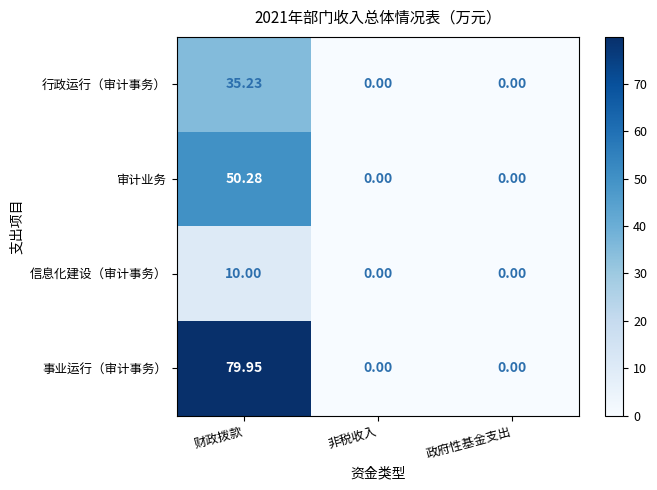

Count the number of data series in this chart.

4